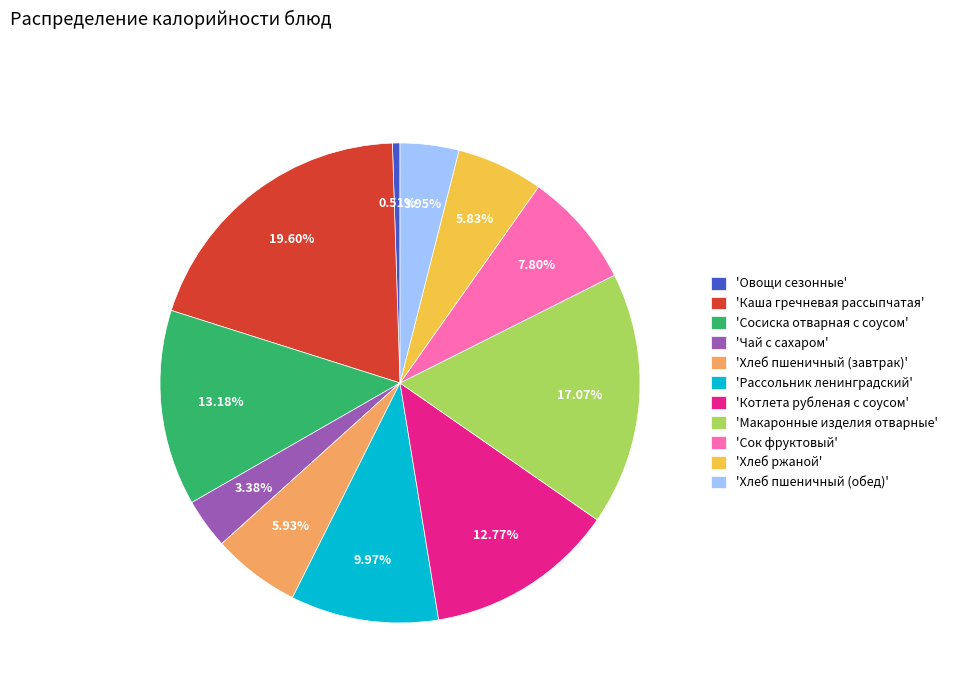

Is there a majority slice in this chart?

No